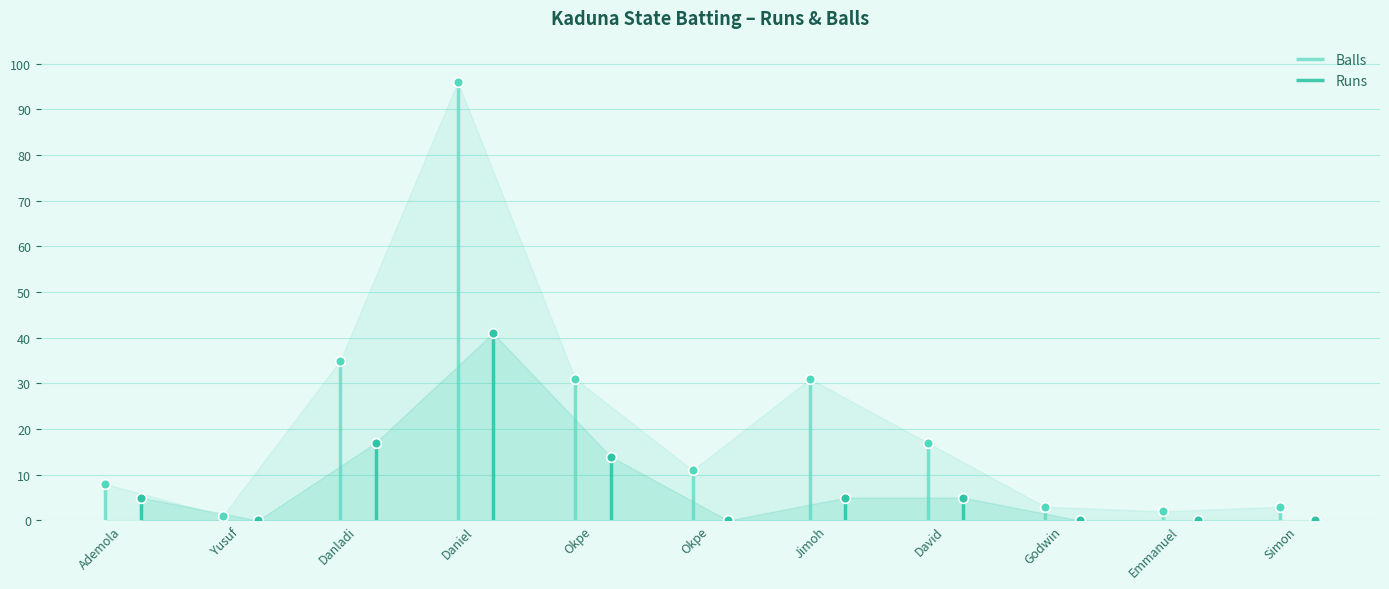

How many lines are shown in the chart?

2